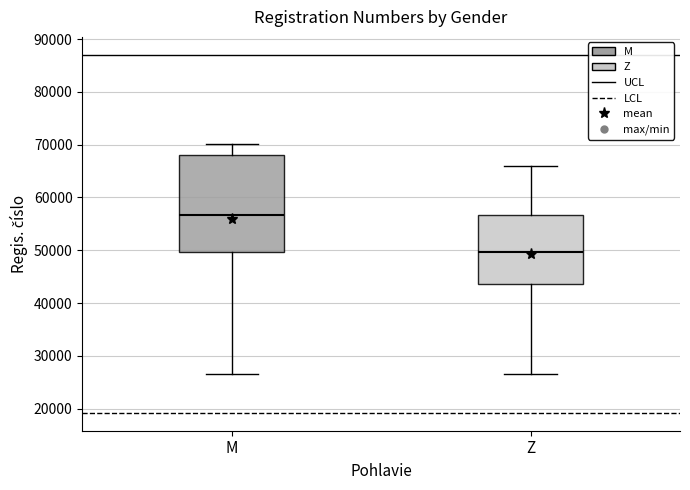

Reading left to right, read every box against the y-axis: the position of its median line, the range the box covers, and the ends of its whiskers. The values are not printed on the chart, so give them approximately, as read against the axis.

M: median 57000, box 50000 to 68000, whiskers 27000 to 70000
Z: median 50000, box 44000 to 57000, whiskers 27000 to 66000